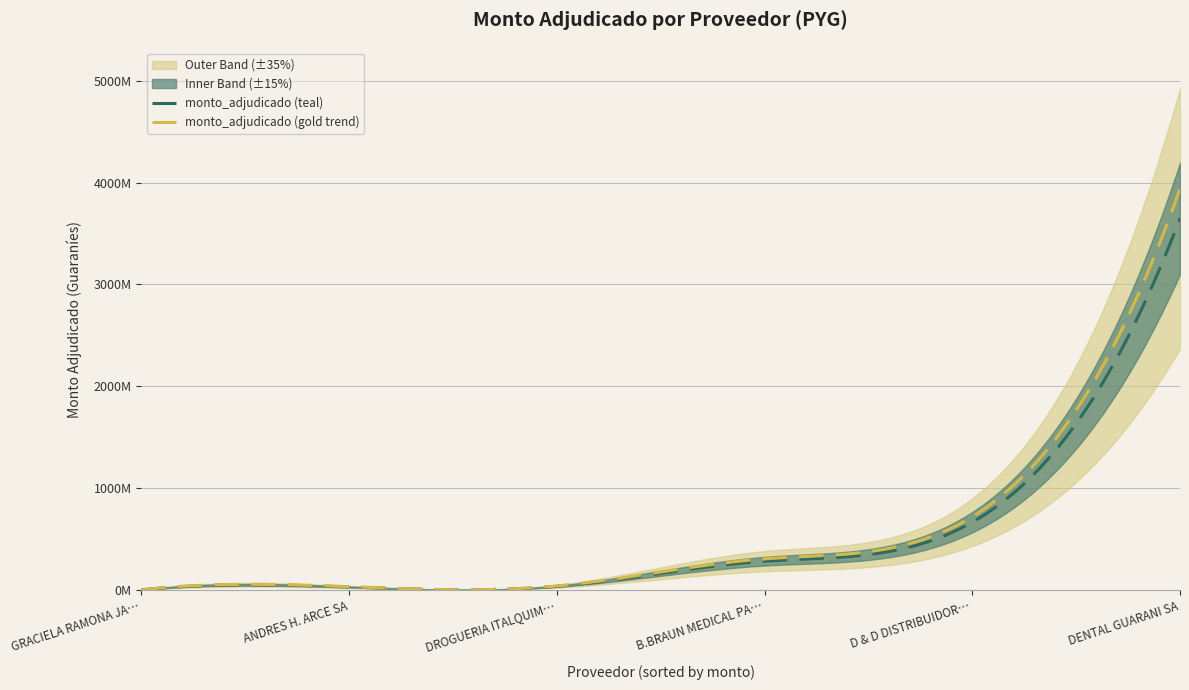

Is it true that the value at DROGUERIA ITALQUIMICA SOCIEDAD ANONIMA is 39000000?

True